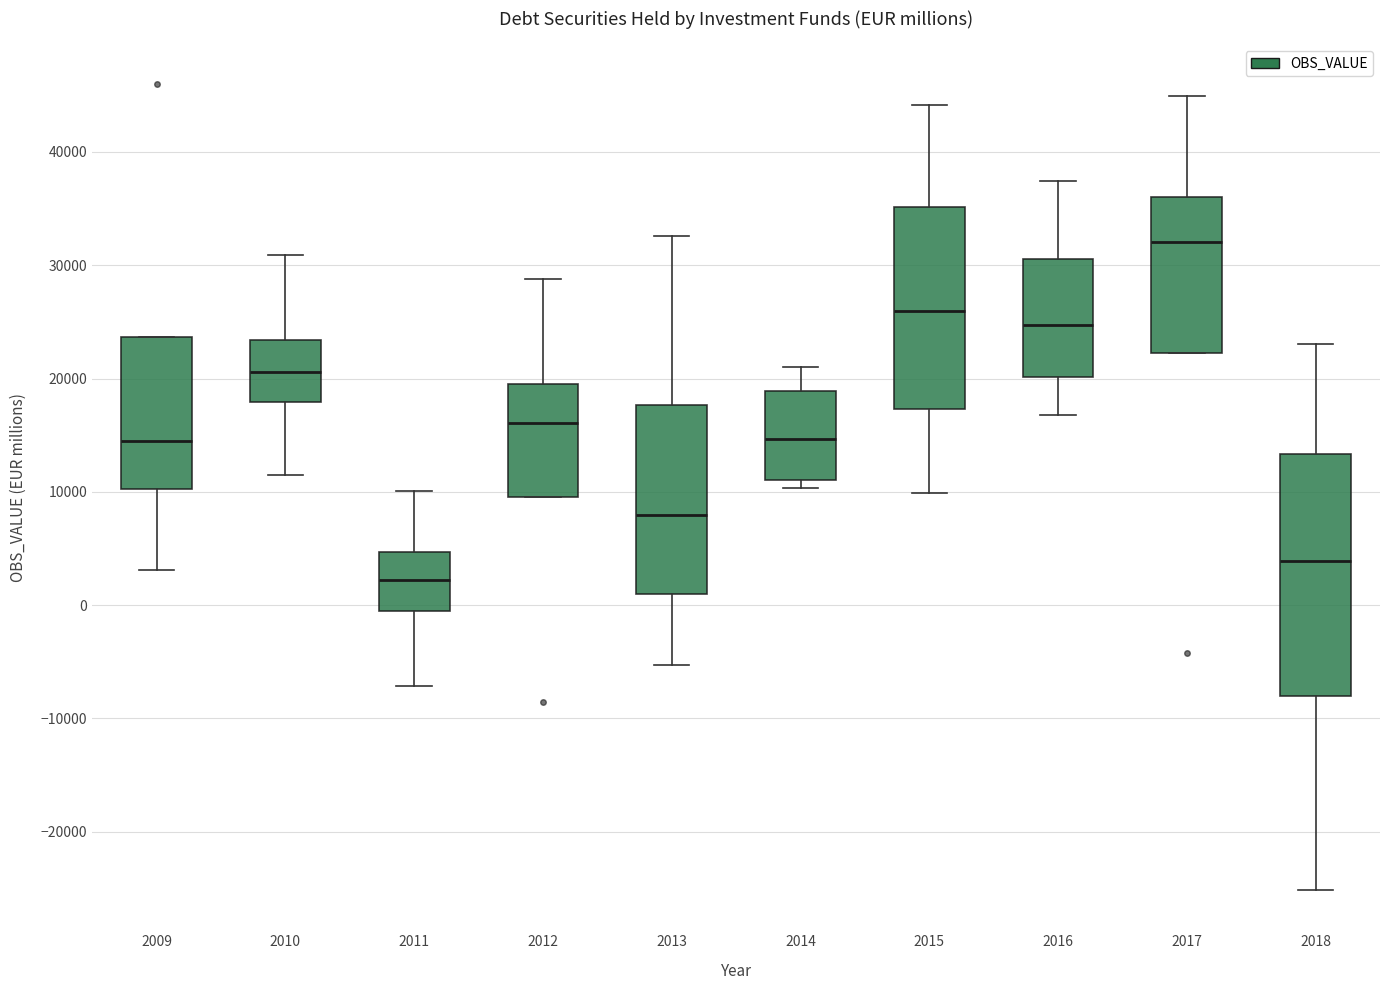

Reading left to right, transcribe this box plot: for each box, give where its median line is, the range the box spans, and where its two whiskers end, as read against the y-axis. The values are not printed on the chart, so give them approximately, as read against the axis.

2009: median 14000, box 10000 to 24000, whiskers 3000 to 24000
2010: median 21000, box 18000 to 23000, whiskers 11000 to 31000
2011: median 2000, box -1000 to 5000, whiskers -7000 to 10000
2012: median 16000, box 10000 to 20000, whiskers 10000 to 29000
2013: median 8000, box 1000 to 18000, whiskers -5000 to 33000
2014: median 15000, box 11000 to 19000, whiskers 10000 to 21000
2015: median 26000, box 17000 to 35000, whiskers 10000 to 44000
2016: median 25000, box 20000 to 31000, whiskers 17000 to 37000
2017: median 32000, box 22000 to 36000, whiskers 22000 to 45000
2018: median 4000, box -8000 to 13000, whiskers -25000 to 23000